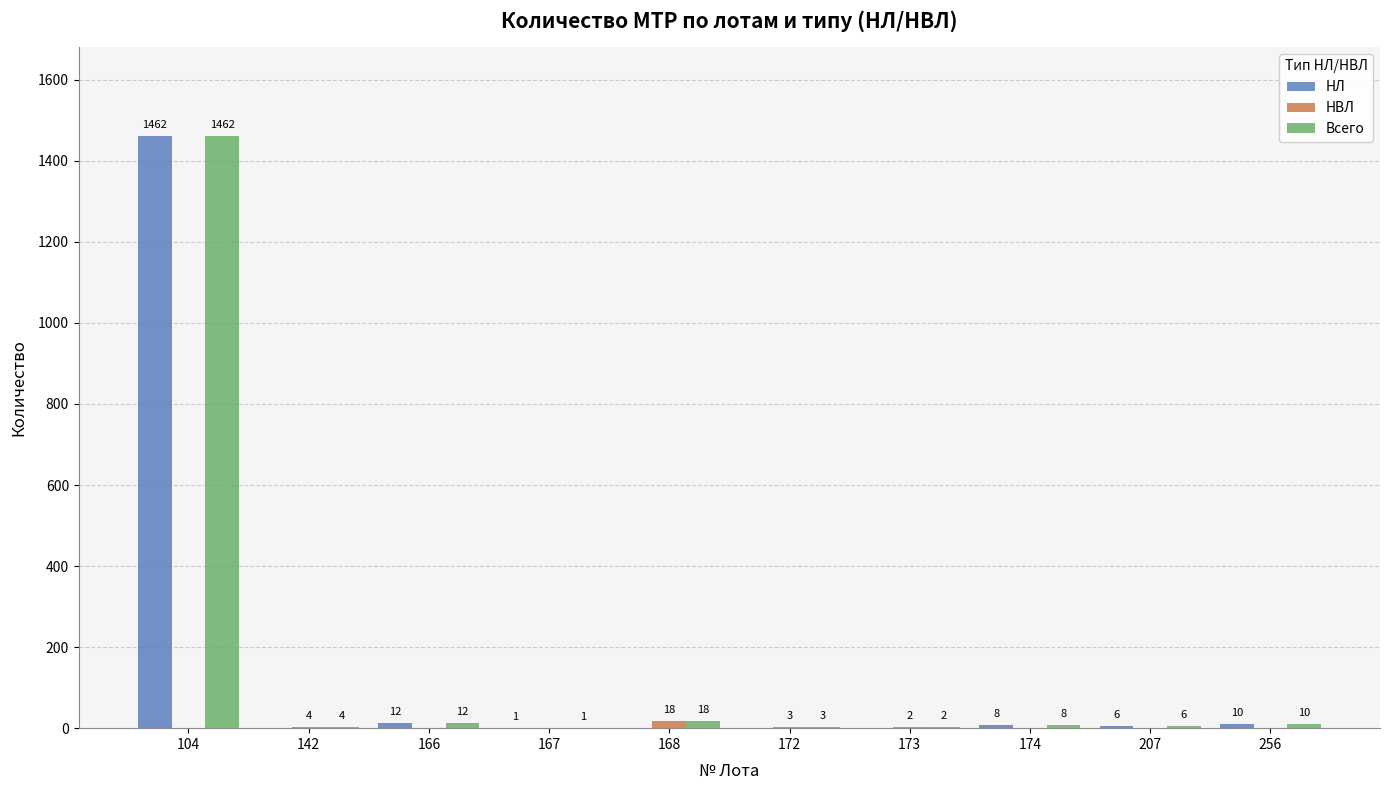

What is the sum of all Всего values?

1526